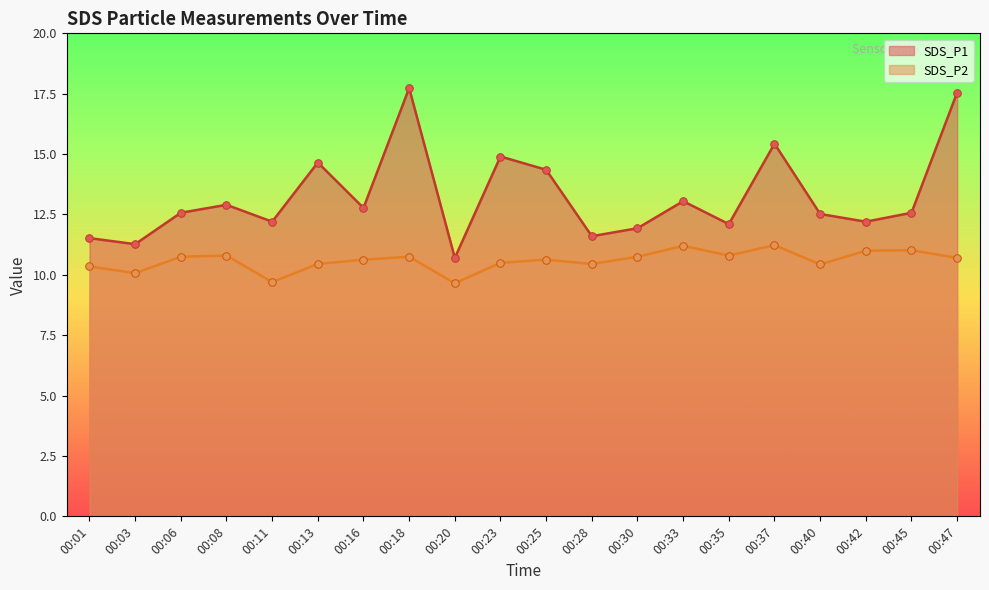

What are all the series names shown in the legend?

SDS_P1, SDS_P2